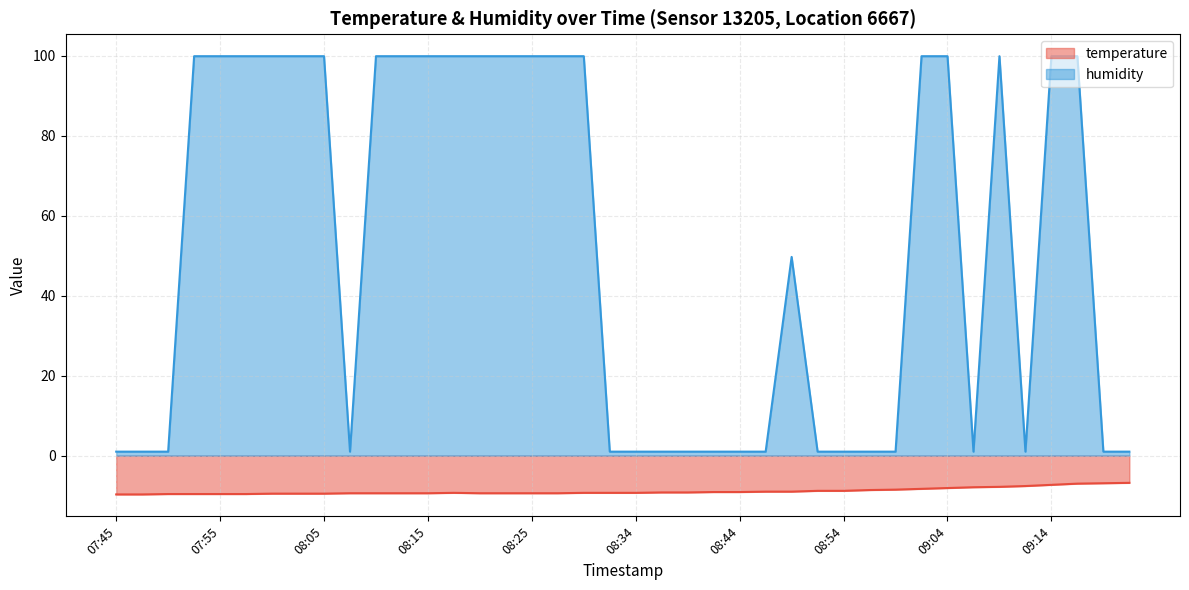

True or false: temperature and humidity cross at least once.

False